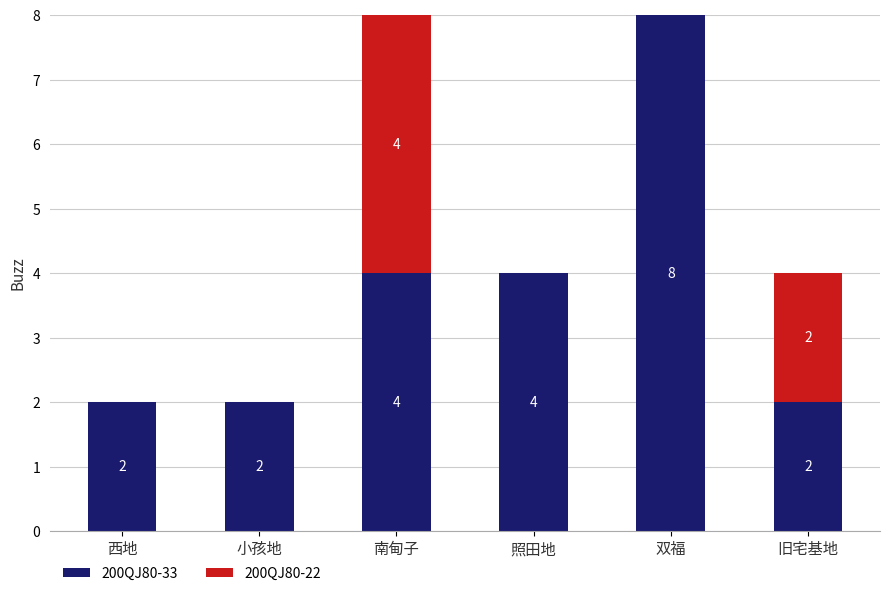

Does the chart contain stacked bars?

Yes